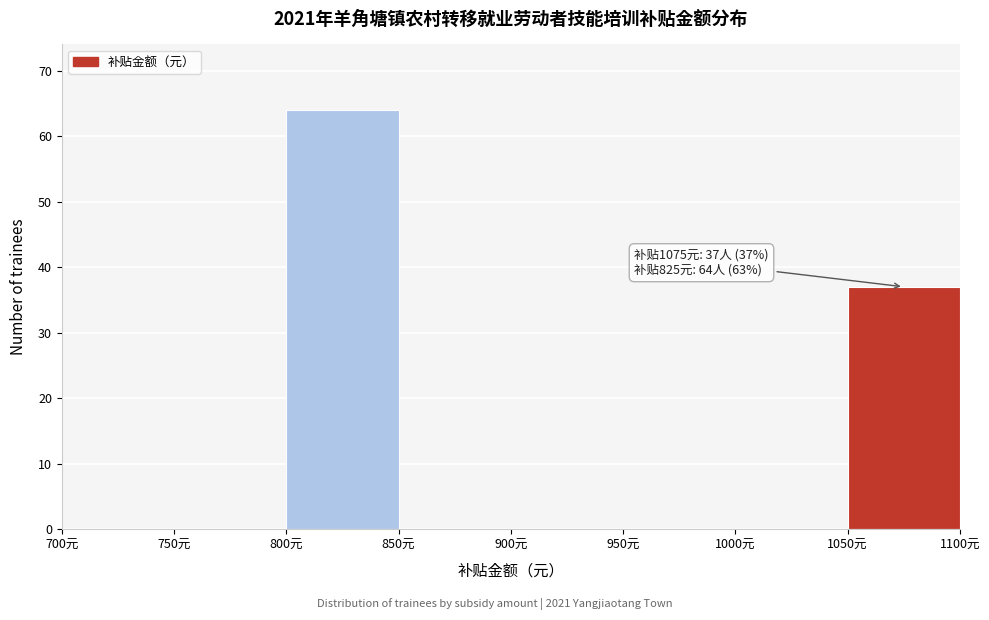

Which range on the x-axis has the tallest bar?

800 to 850